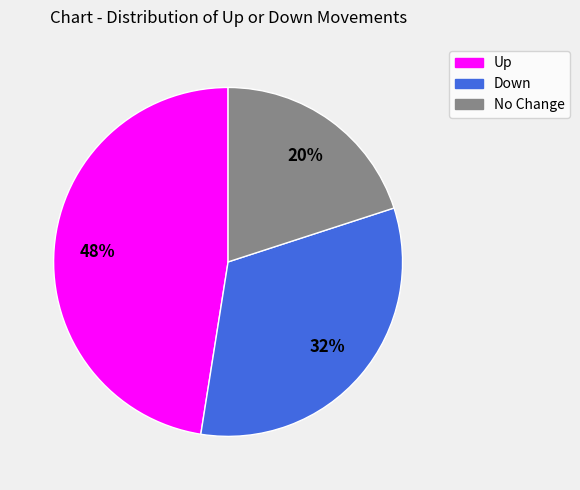

How many slices are in this pie chart?

3